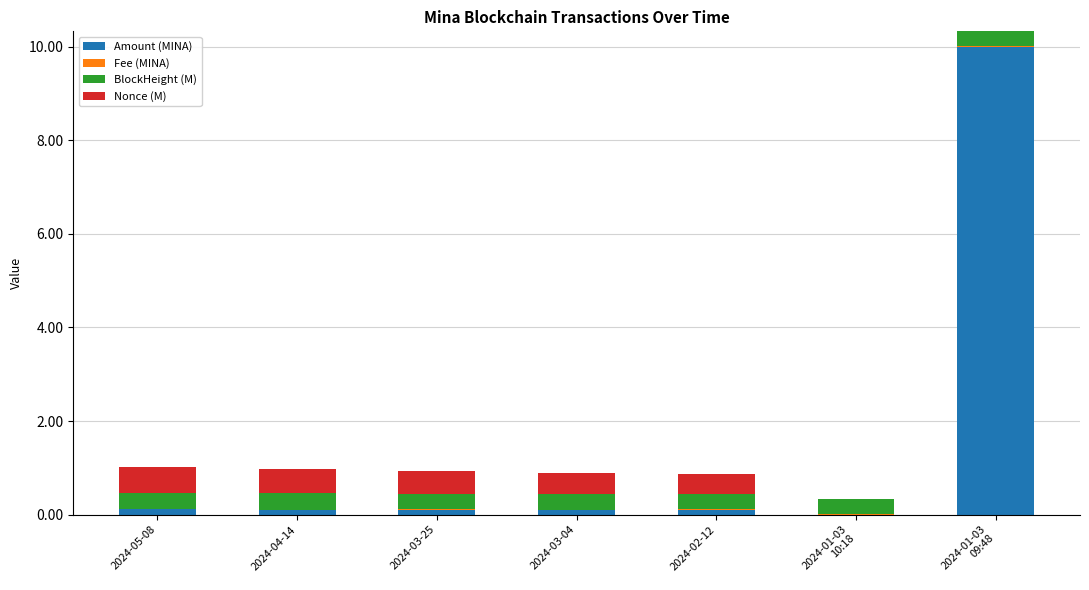

What is the maximum value for Amount (MINA)?

10.0